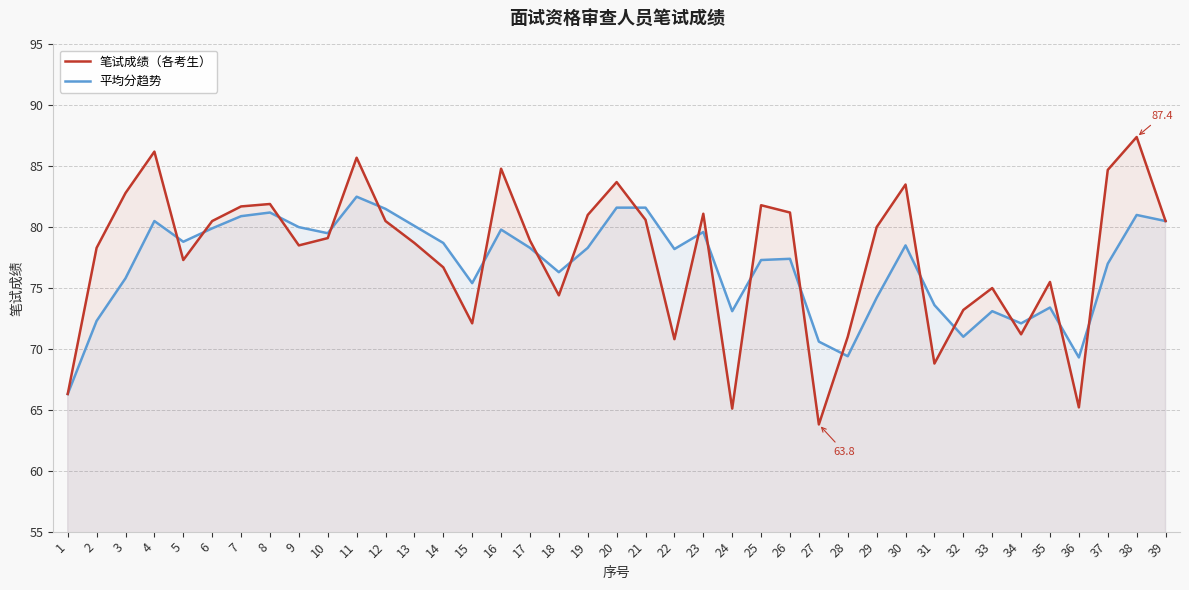

Which has a higher value, 6 or 35?

6